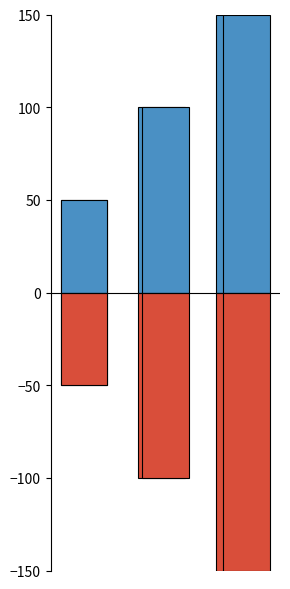

At 0, list the series in order from largest to smallest.

Позитивне значення, Негативне значення